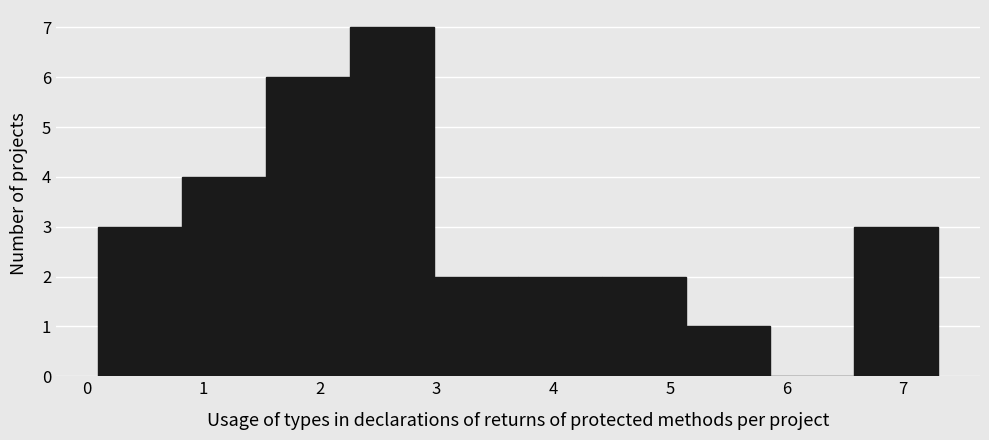

Which range on the x-axis has the tallest bar?

2.26 to 2.98